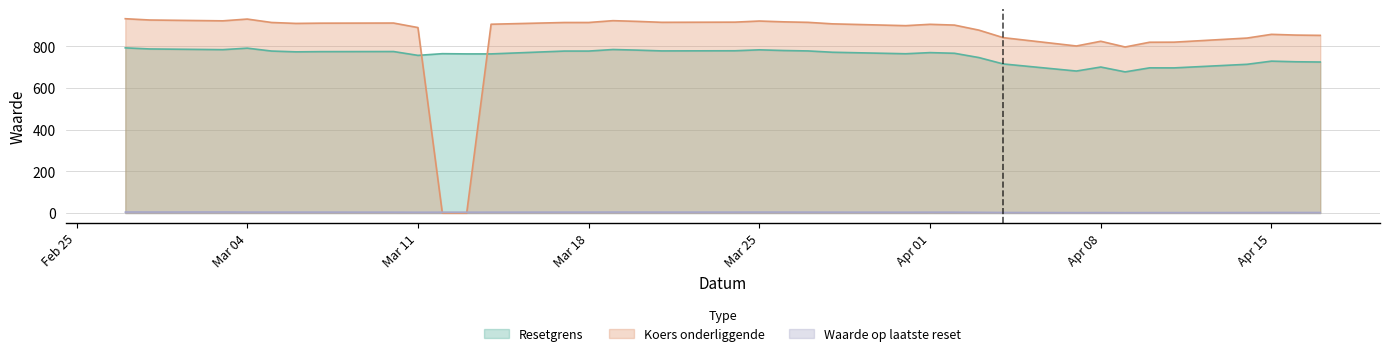

The value of Koers onderliggende at 2025-03-14 is 592.7. True or false?

False